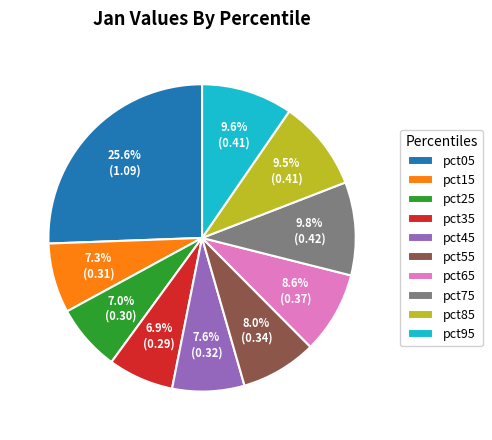

What percentage is the pct55 slice, to the nearest percent?

8%